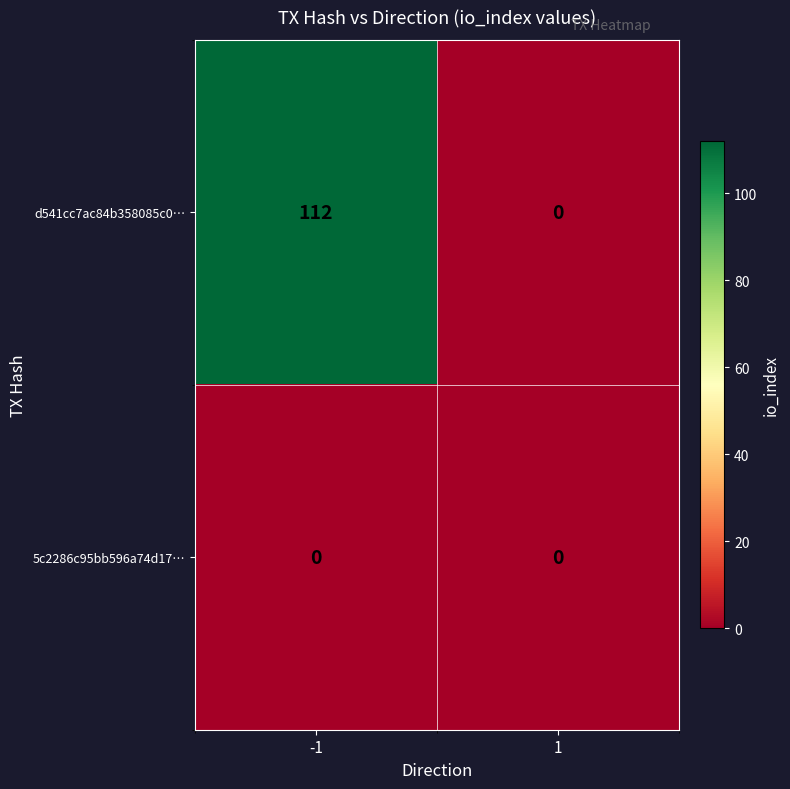

Rank the series by their average value, from highest to lowest.

d541cc7ac84b358085c0…, 5c2286c95bb596a74d17…